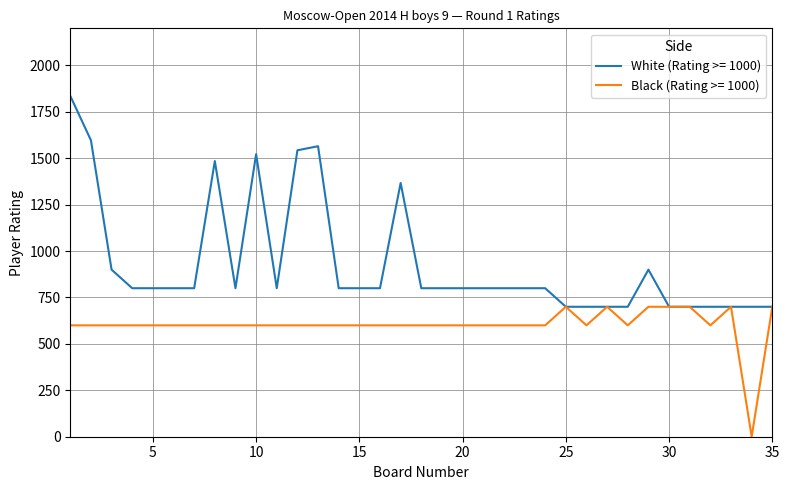

How many lines are shown in the chart?

2